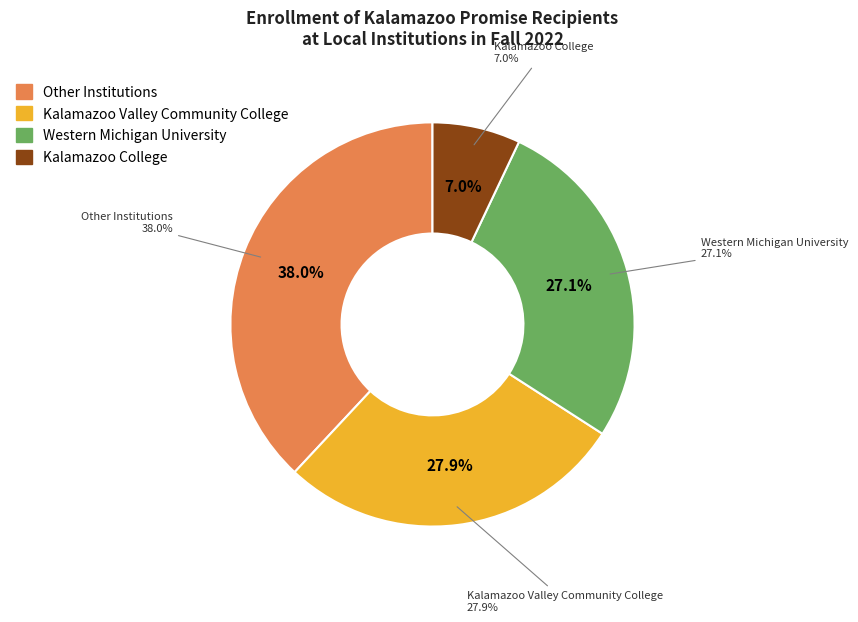

To the nearest percent, what portion does Kalamazoo Valley Community College represent?

28%